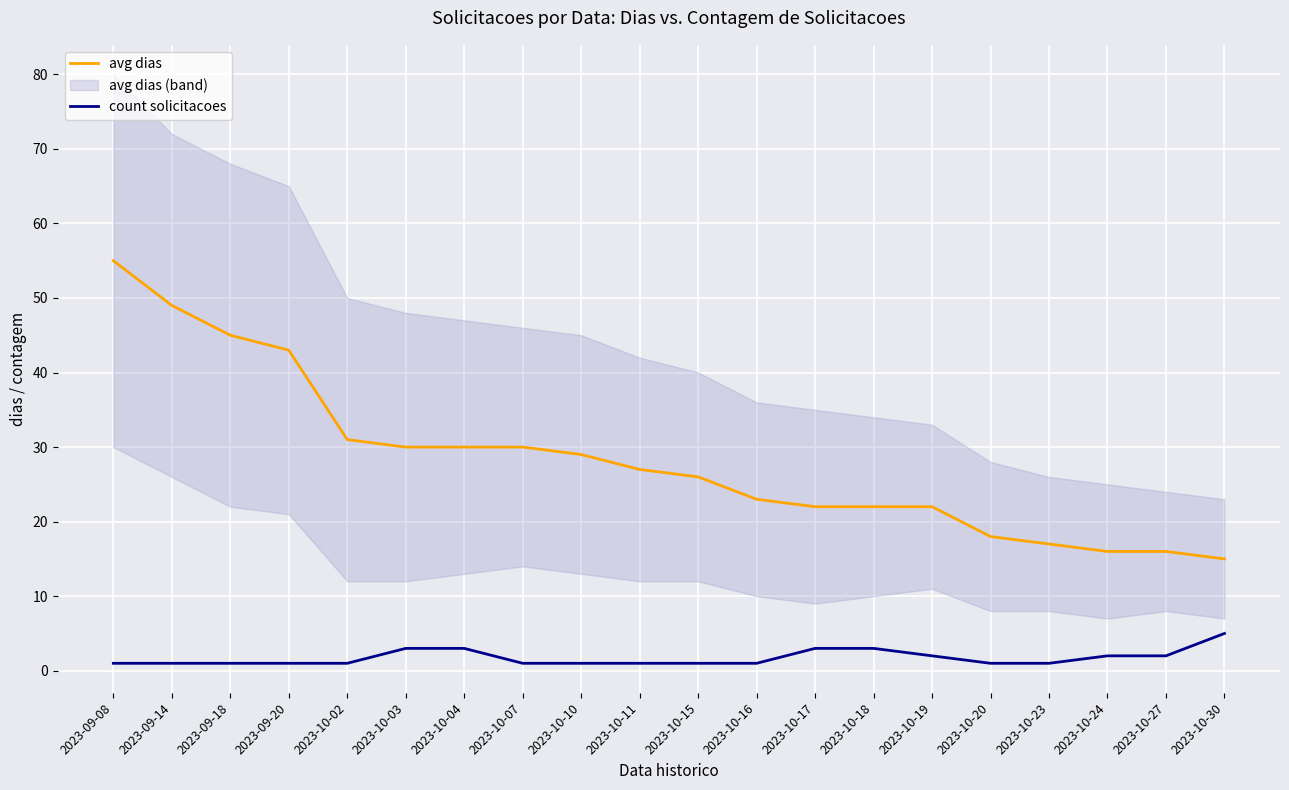

What is the label of the 7th point from the right?

2023-10-18